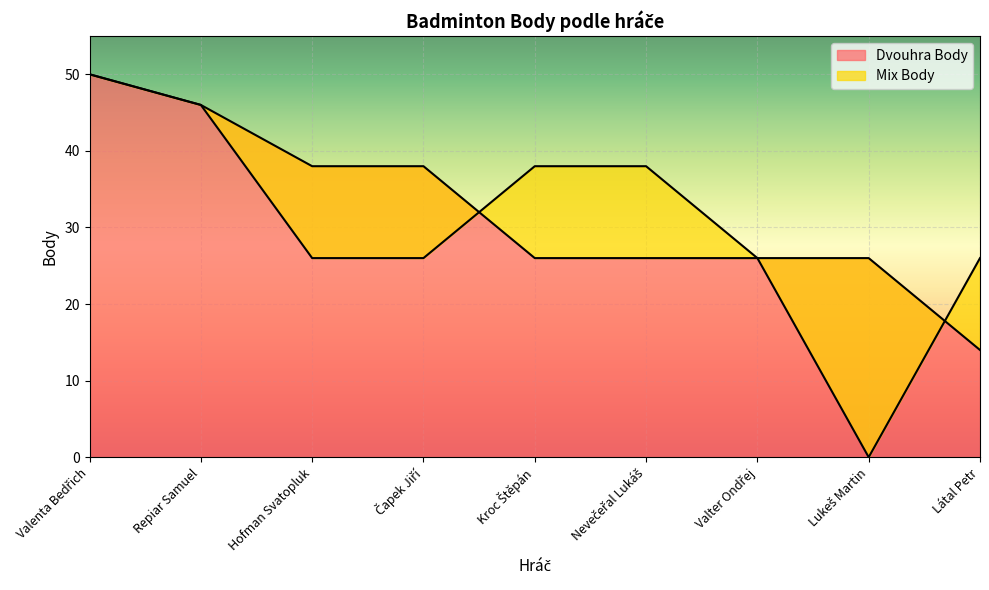

What position from the right is Látal Petr?

1